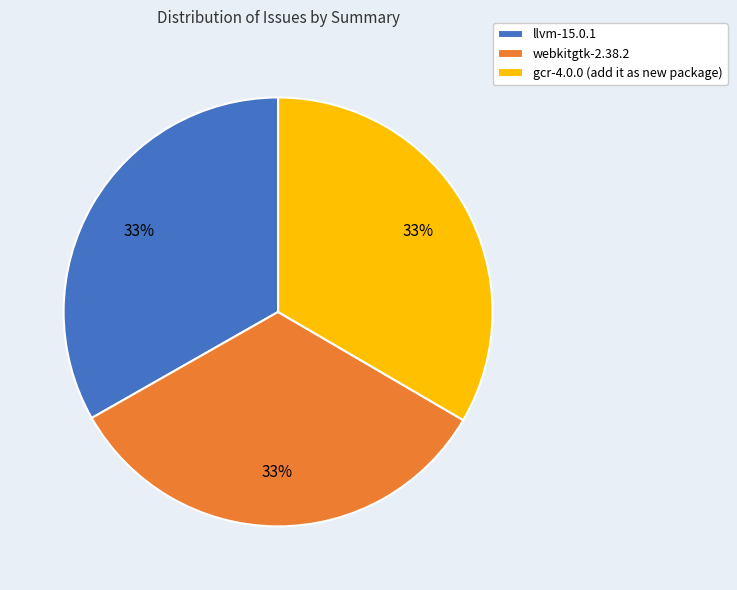

To the nearest percent, what percentage of the pie is gcr-4.0.0 (add it as new package)?

33%